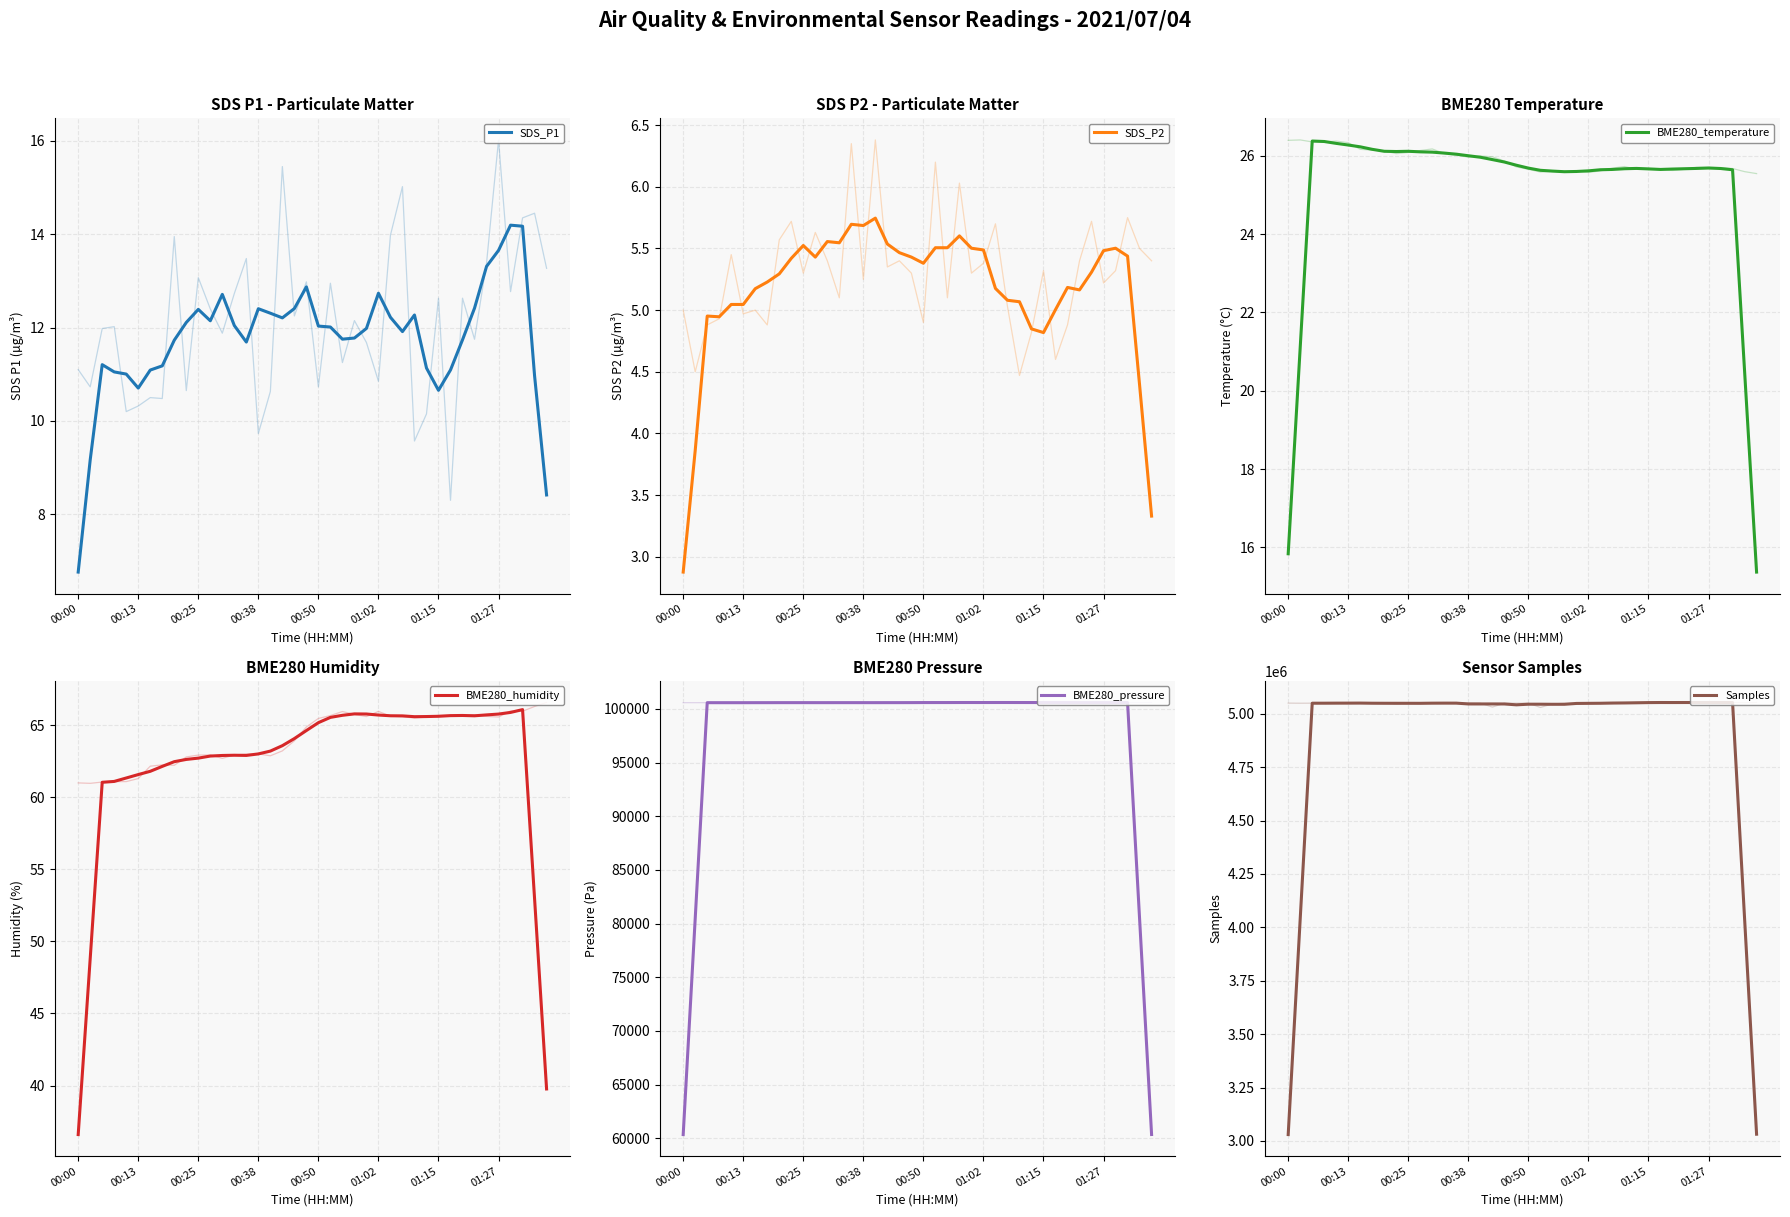

What is the value of the BME280_pressure point at the 11th from the left?

100579.3